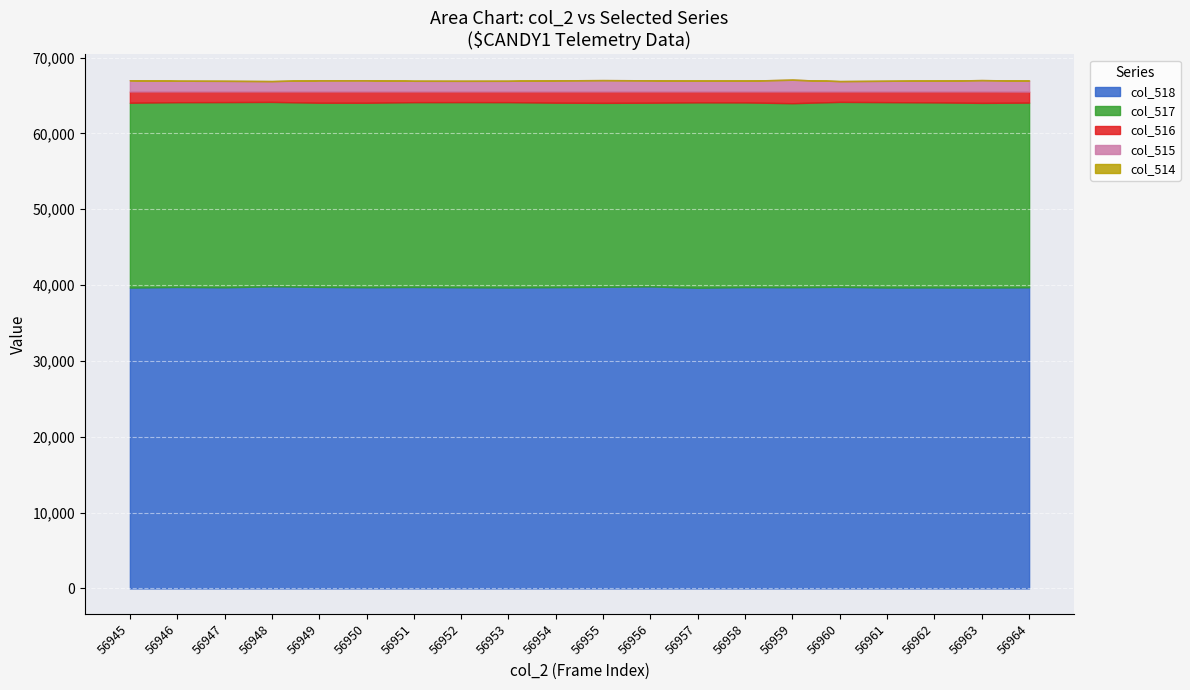

What is the total value across all series at 56950?

67023